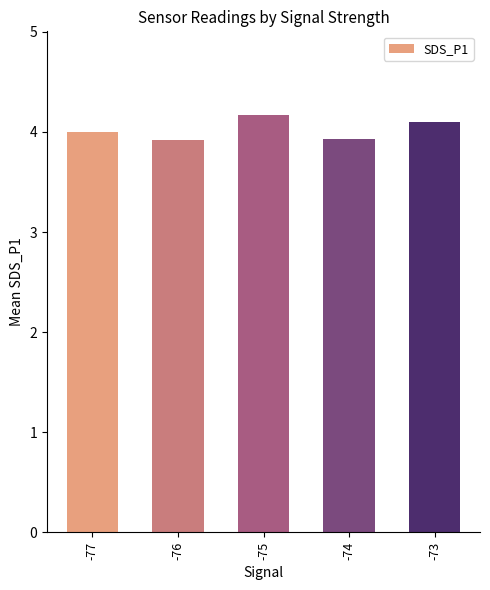

What is the change in value from -74 to -73?

+0.2